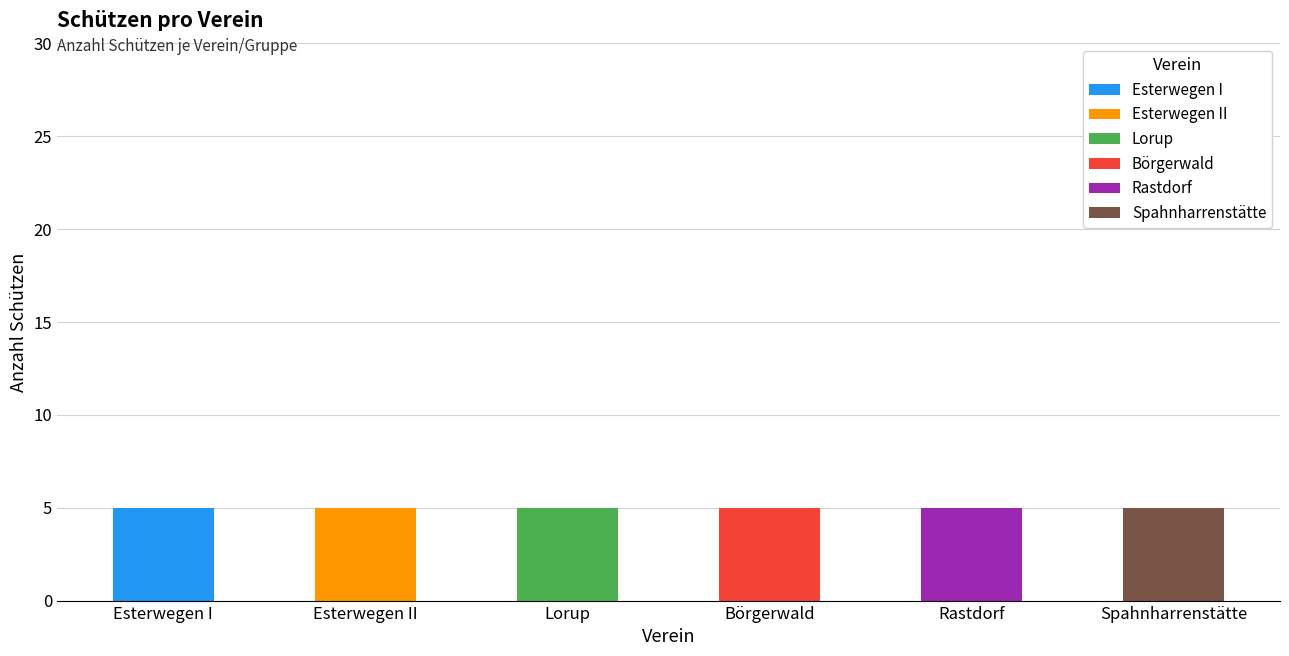

Are the bars horizontal?

No